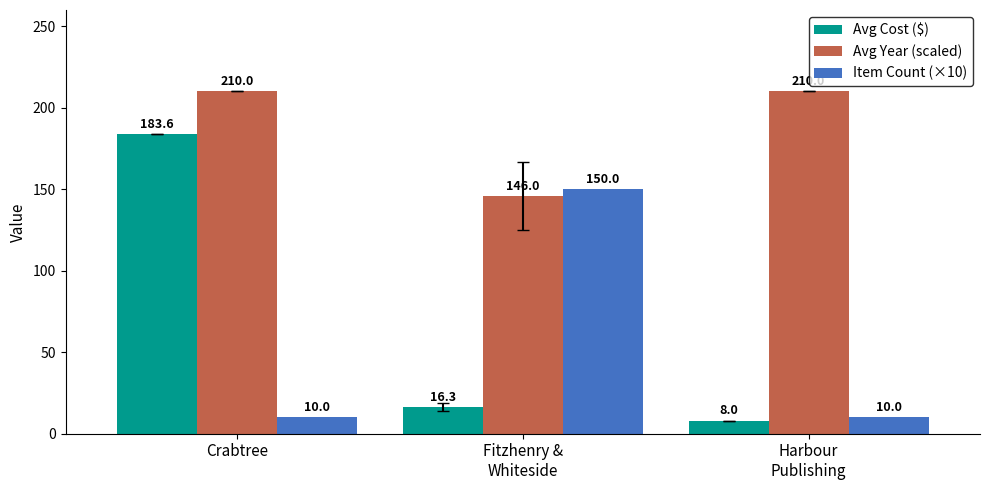

Rank the series by their maximum value, from highest to lowest.

Avg Year (scaled), Avg Cost ($), Item Count (×10)